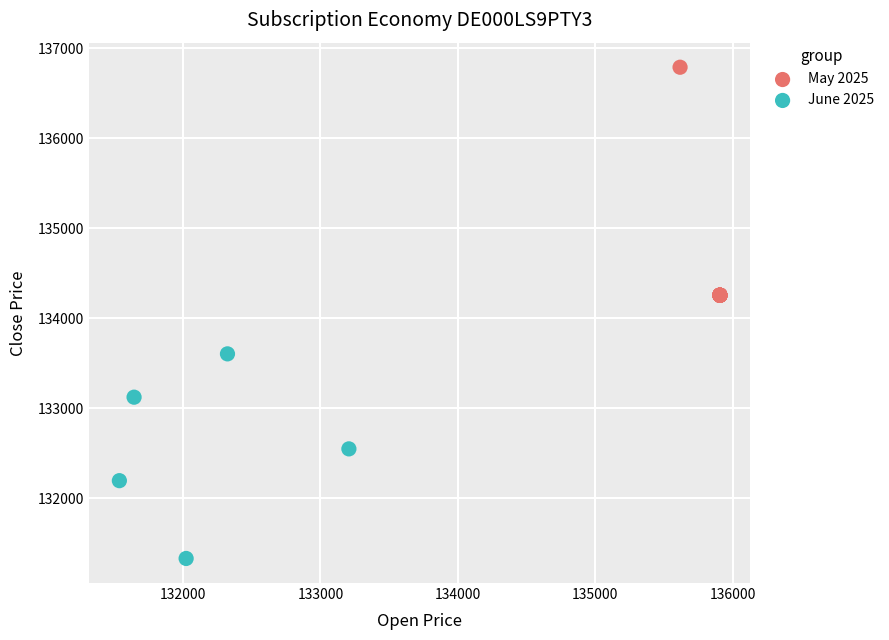

Which series contains the highest Y value?

May 2025